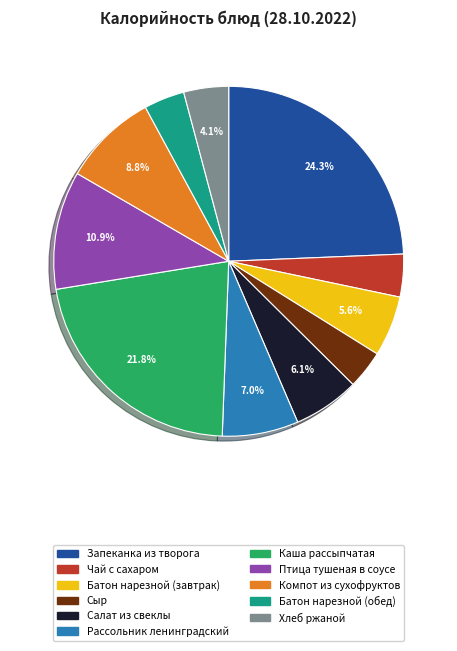

Which category has the biggest portion of the pie?

Запеканка из творога